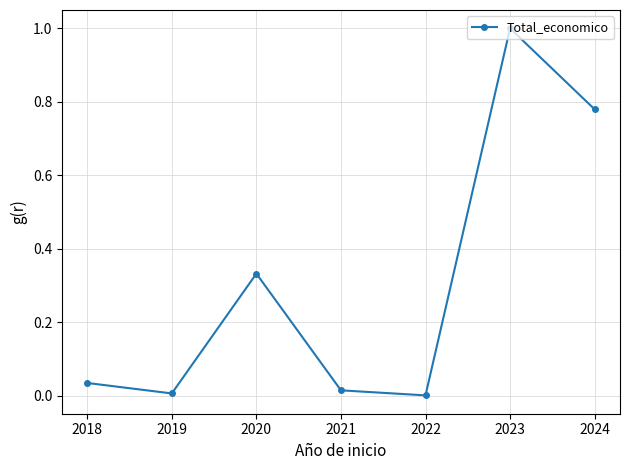

What is the difference between the values at 2018 and 2024?

0.7